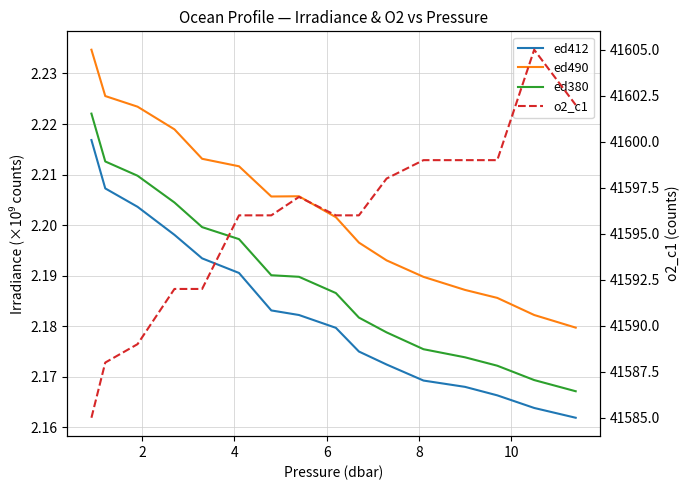

The value of ed412 at 11 is 3.3. True or false?

False